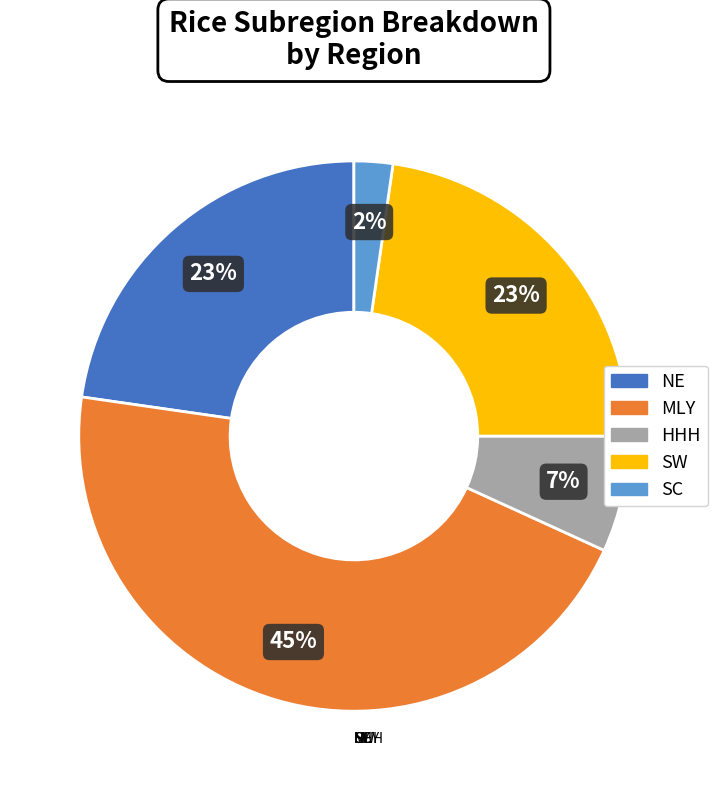

How many slices are in this pie chart?

5